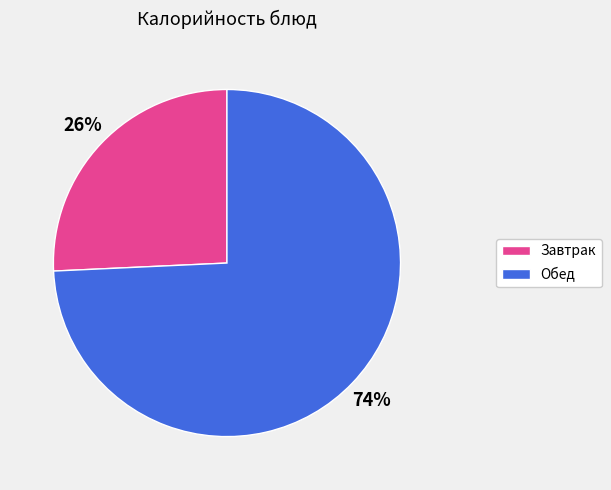

What percentage is the Завтрак slice, to the nearest percent?

26%